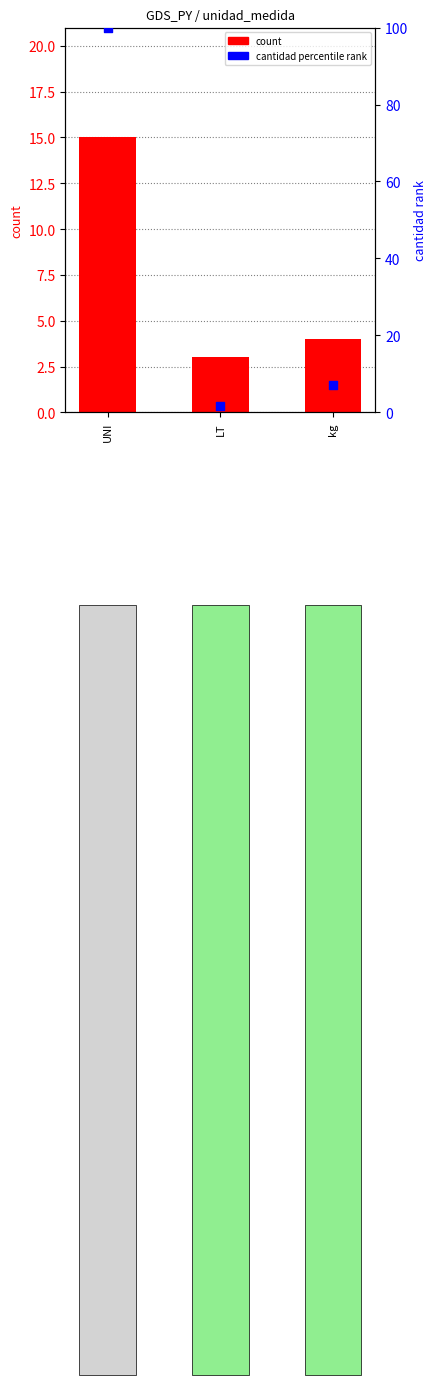

Which series reaches the minimum Y coordinate?

cantidad rank